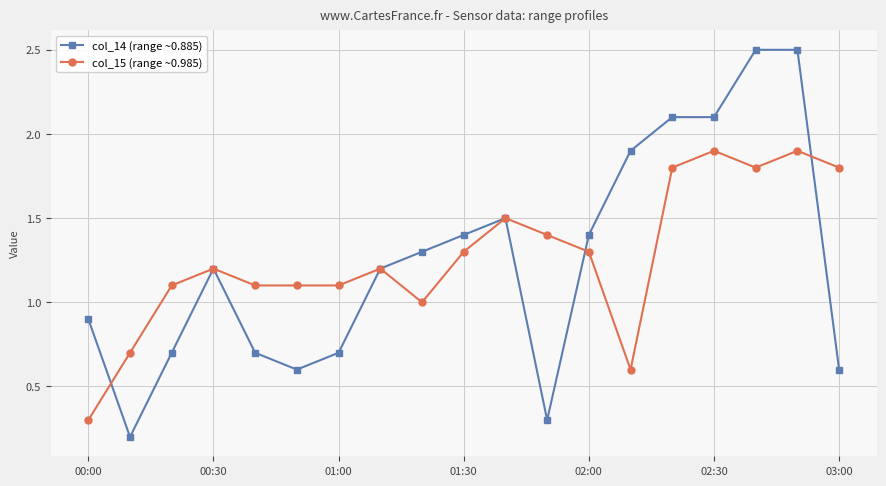

Rank the series by their maximum value, from highest to lowest.

col_14 (range ~0.885), col_15 (range ~0.985)